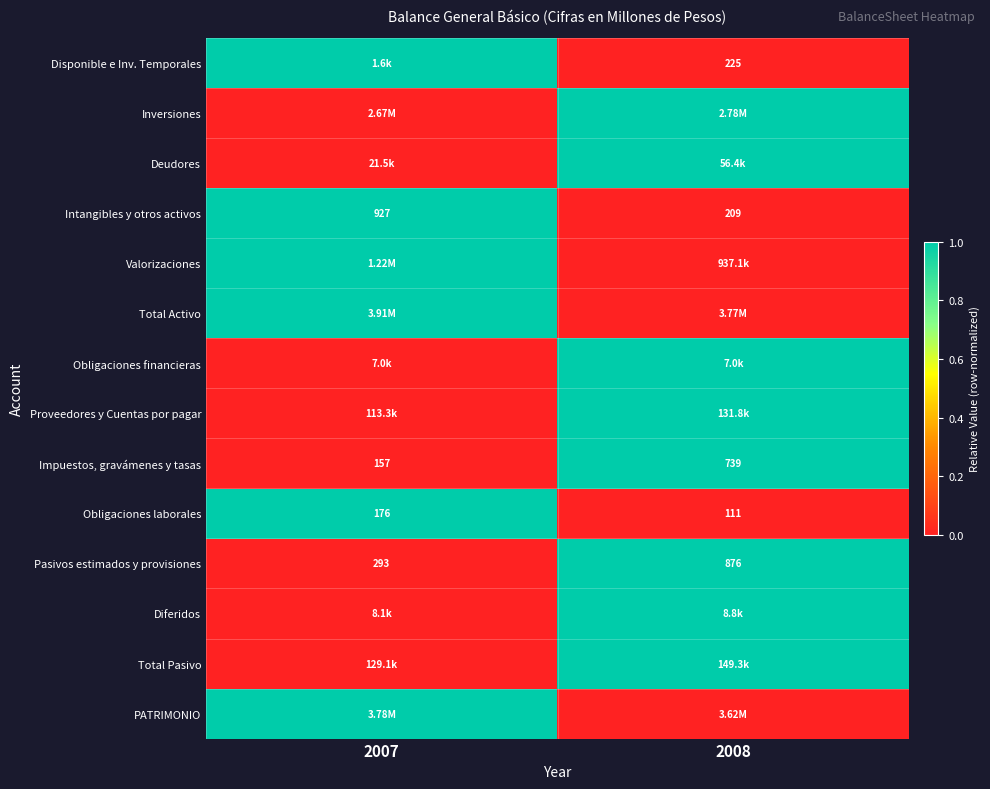

What is the difference between the maximum and minimum values in the Impuestos, gravámenes y tasas series?

582